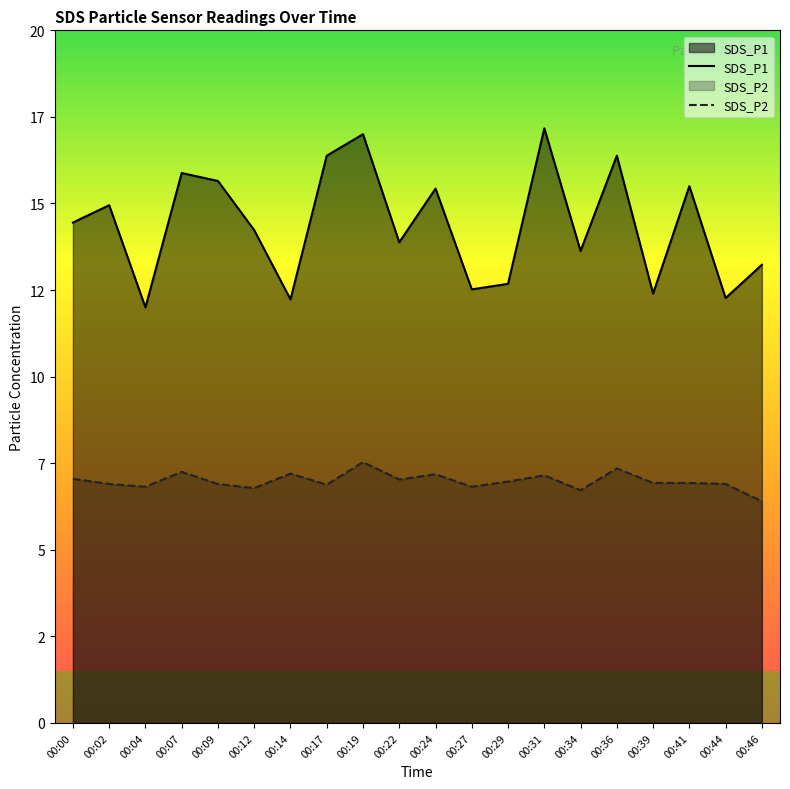

Which series has the largest range (max minus min)?

SDS_P1